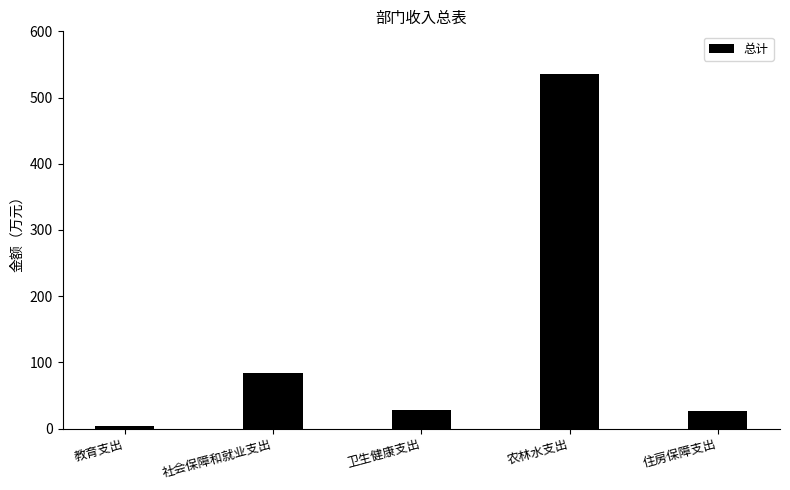

Reading left to right, what are all the values shown in this chart?

教育支出=3.2	社会保障和就业支出=83.7	卫生健康支出=28.5	农林水支出=535.2	住房保障支出=25.9